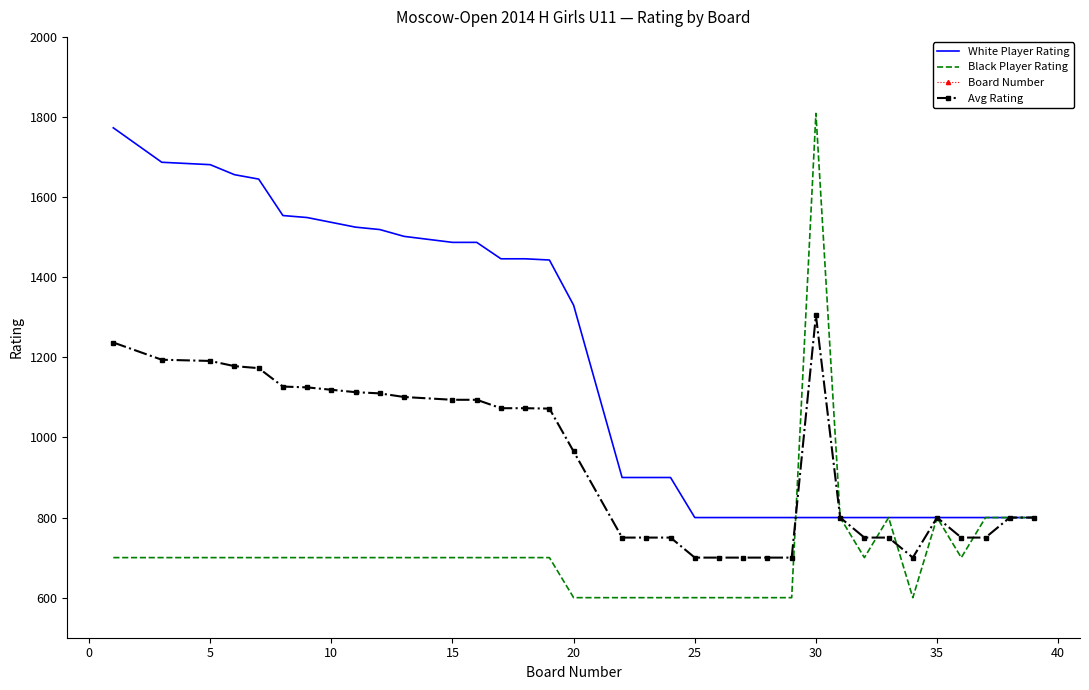

Which category has the highest value in the Avg Rating series?

30